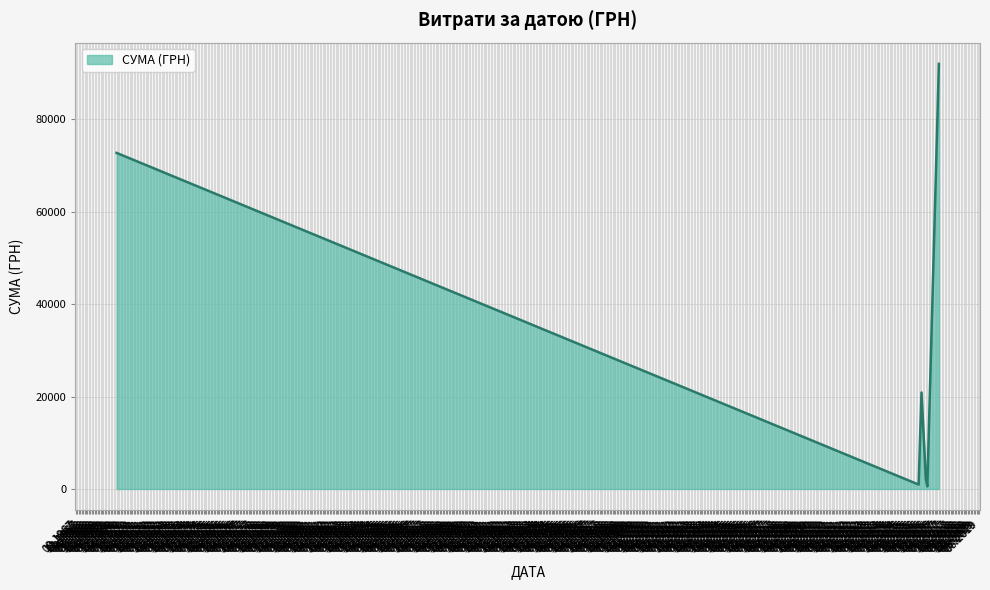

What is the difference between the maximum and minimum values?

91478.9